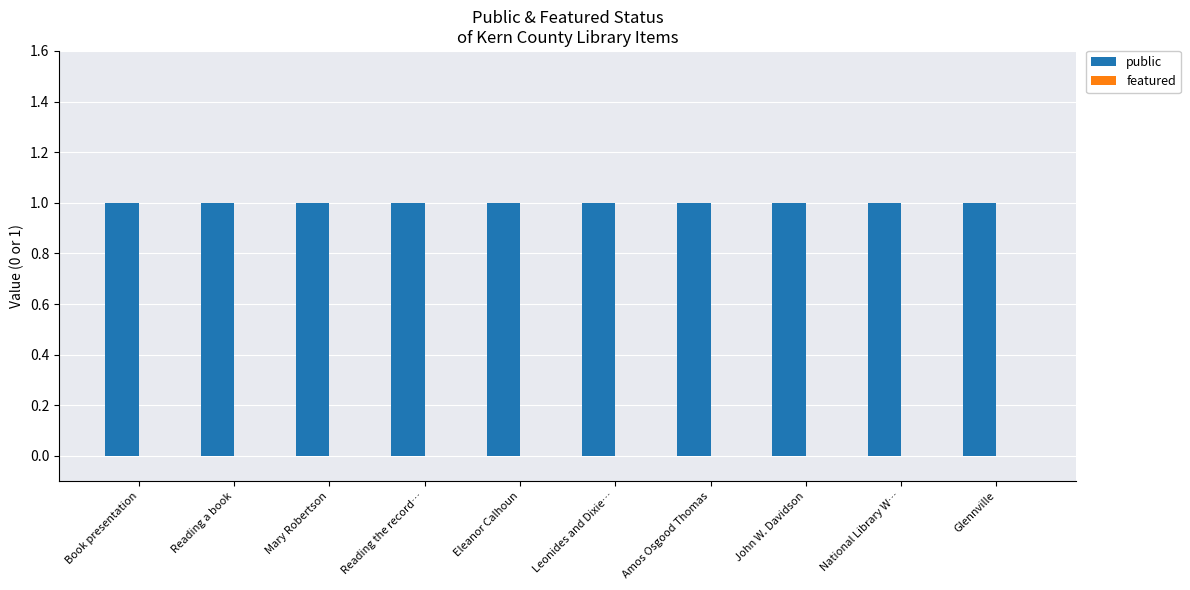

At which label does featured reach its peak?

Book presentation